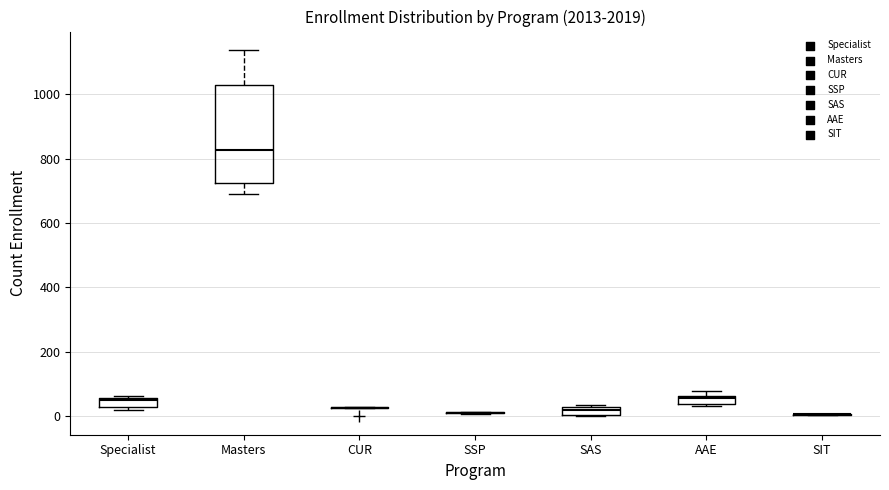

Which box is the tallest, from its lower edge to its upper edge?

Masters